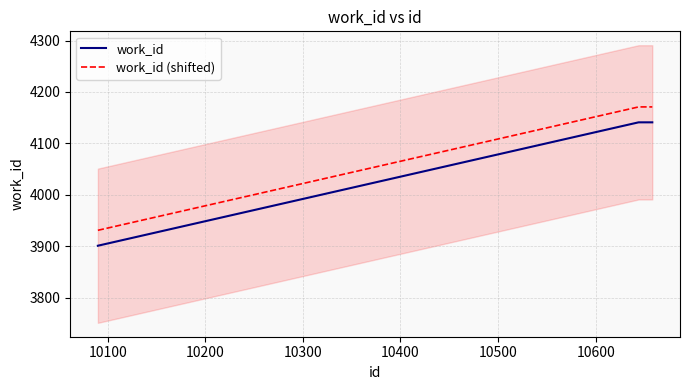

Reading right to left, what are all the values shown in this chart?

work_id: 4141	4141	4141	3901
work_id (shifted): 4171	4171	4171	3931